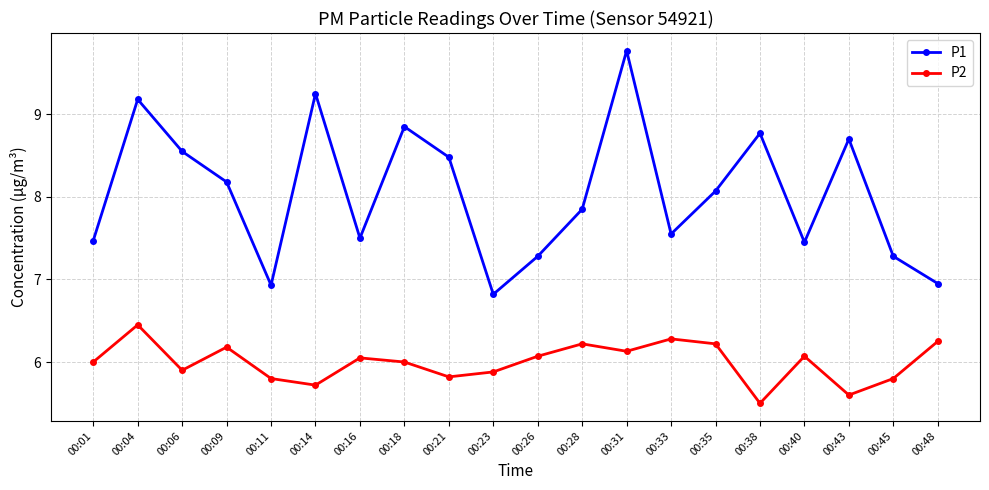

True or false: P2 and P1 cross at least once.

False